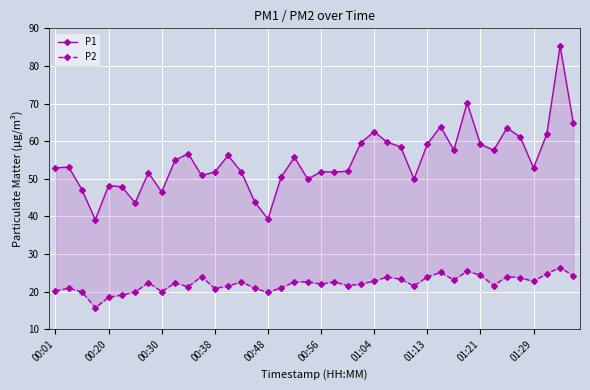

Reading left to right, what are all the values shown in this chart?

P1: 52.9	53.1	47.1	39.1	48.2	47.9	43.6	51.6	46.5	54.9	56.7	50.9	51.8	56.2	51.8	43.9	39.3	50.5	55.7	49.9	51.9	51.8	52.0	59.6	62.5	59.7	58.5	49.9	59.2	63.9	57.6	70.2	59.2	57.6	63.5	61.1	52.9	61.9	85.3	64.8
P2: 20.2	20.9	19.9	15.7	18.5	19.1	19.9	22.4	20.0	22.3	21.3	24.0	20.8	21.5	22.6	20.9	19.8	21.0	22.6	22.6	22.0	22.6	21.6	22.0	22.8	23.9	23.3	21.5	23.9	25.1	23.1	25.4	24.4	21.6	24.0	23.7	22.7	24.8	26.4	24.2